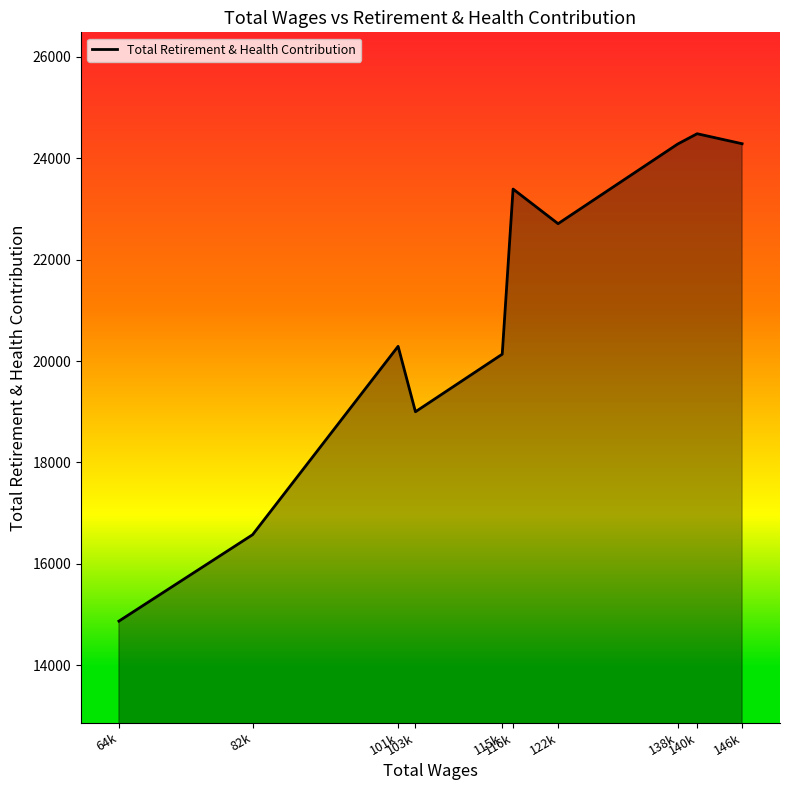

The chart shows a value of 22709 at 122k. True or false?

True